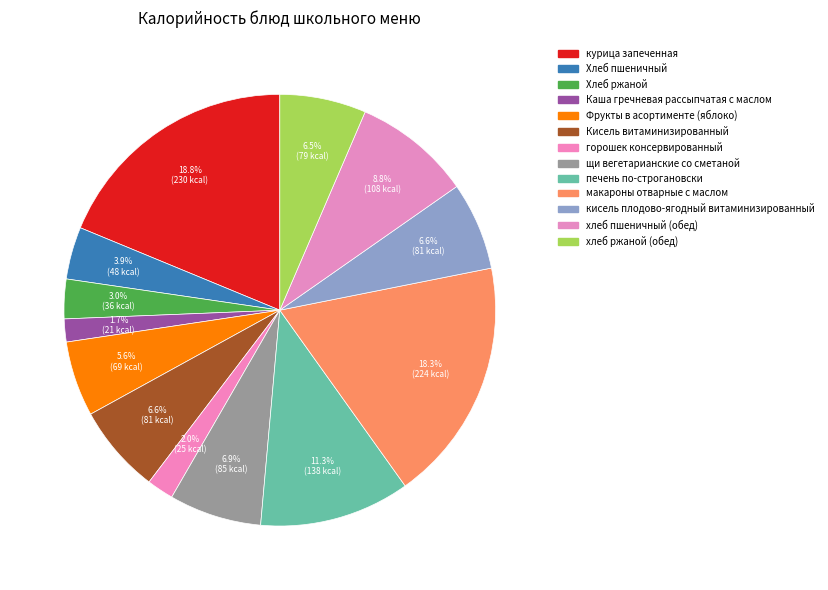

Count the number of slices in the pie.

13